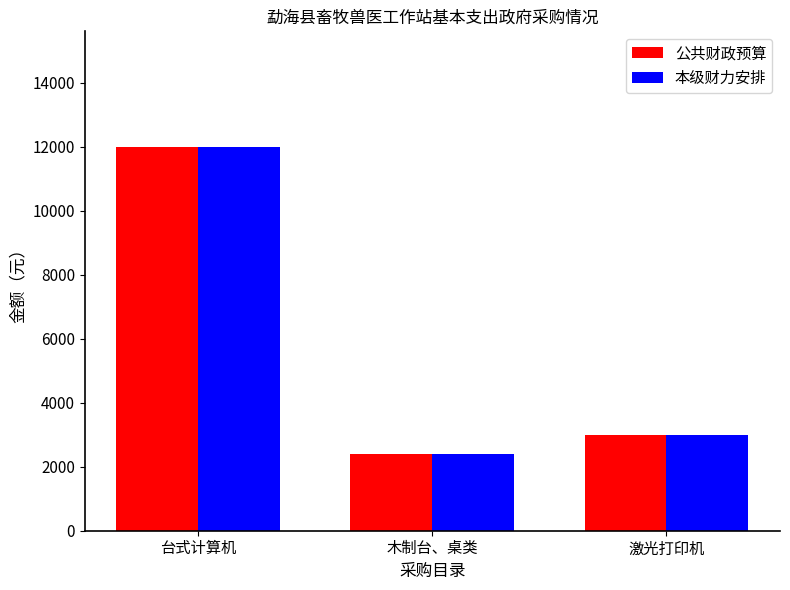

The 本级财力安排 series shows 2400 at 木制台、桌类. True or false?

True